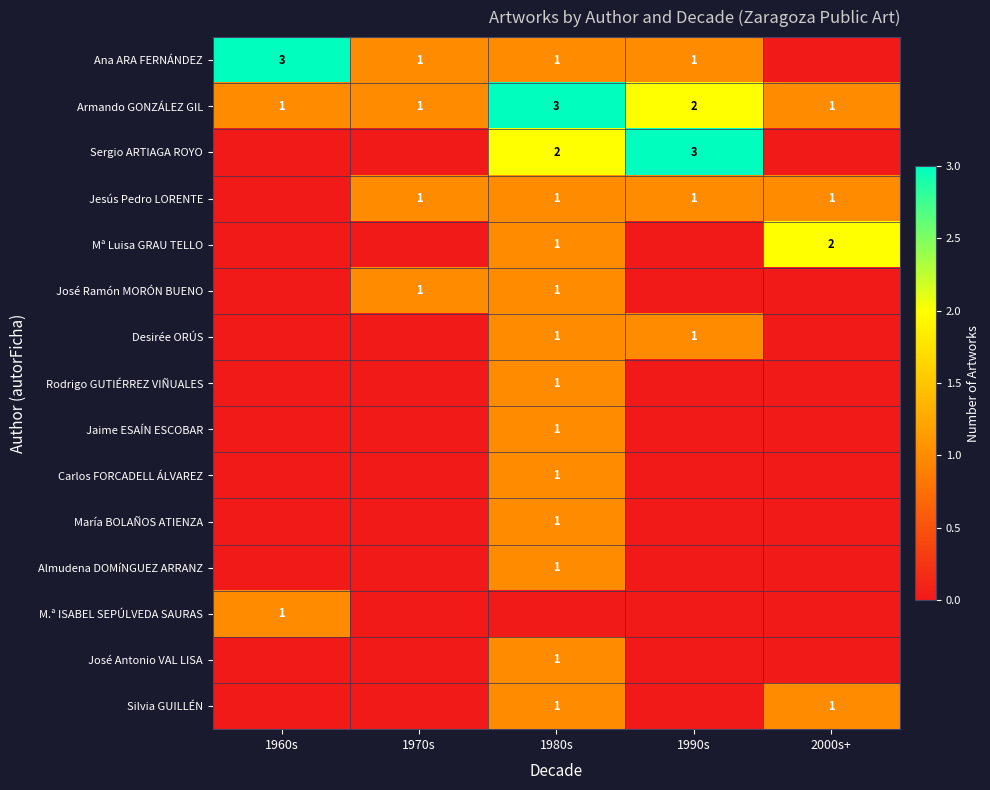

True or false: Mª Luisa GRAU TELLO has a value of 2 at 2000s+.

True